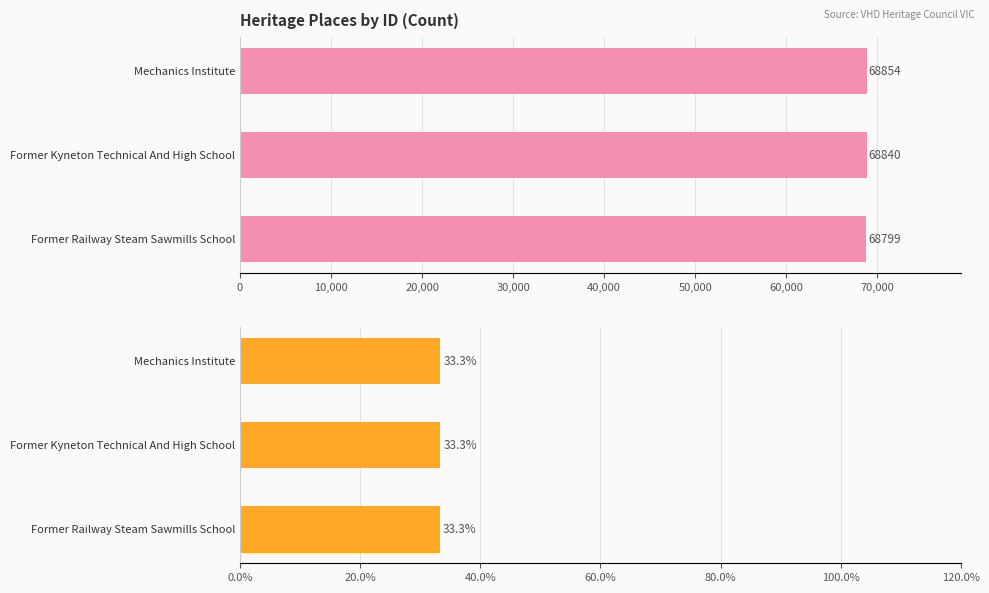

Rank the series by their average value, from highest to lowest.

ID, ID %